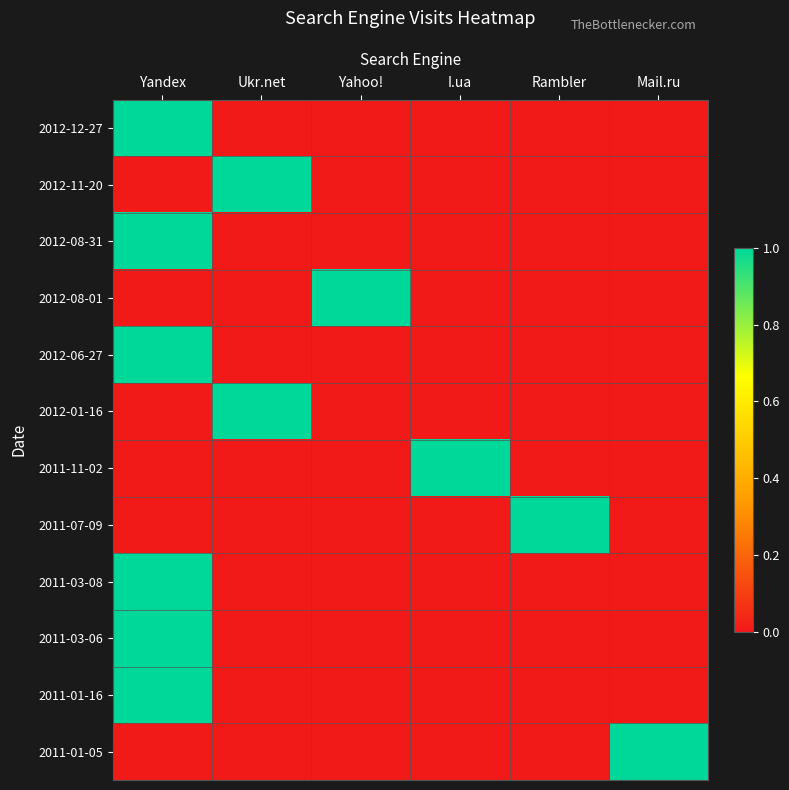

Reading right to left, list all the values displayed in this chart.

2012-12-27: Mail.ru=0	Rambler=0	I.ua=0	Yahoo!=0	Ukr.net=0	Yandex=1
2012-11-20: Mail.ru=0	Rambler=0	I.ua=0	Yahoo!=0	Ukr.net=1	Yandex=0
2012-08-31: Mail.ru=0	Rambler=0	I.ua=0	Yahoo!=0	Ukr.net=0	Yandex=1
2012-08-01: Mail.ru=0	Rambler=0	I.ua=0	Yahoo!=1	Ukr.net=0	Yandex=0
2012-06-27: Mail.ru=0	Rambler=0	I.ua=0	Yahoo!=0	Ukr.net=0	Yandex=1
2012-01-16: Mail.ru=0	Rambler=0	I.ua=0	Yahoo!=0	Ukr.net=1	Yandex=0
2011-11-02: Mail.ru=0	Rambler=0	I.ua=1	Yahoo!=0	Ukr.net=0	Yandex=0
2011-07-09: Mail.ru=0	Rambler=1	I.ua=0	Yahoo!=0	Ukr.net=0	Yandex=0
2011-03-08: Mail.ru=0	Rambler=0	I.ua=0	Yahoo!=0	Ukr.net=0	Yandex=1
2011-03-06: Mail.ru=0	Rambler=0	I.ua=0	Yahoo!=0	Ukr.net=0	Yandex=1
2011-01-16: Mail.ru=0	Rambler=0	I.ua=0	Yahoo!=0	Ukr.net=0	Yandex=1
2011-01-05: Mail.ru=1	Rambler=0	I.ua=0	Yahoo!=0	Ukr.net=0	Yandex=0